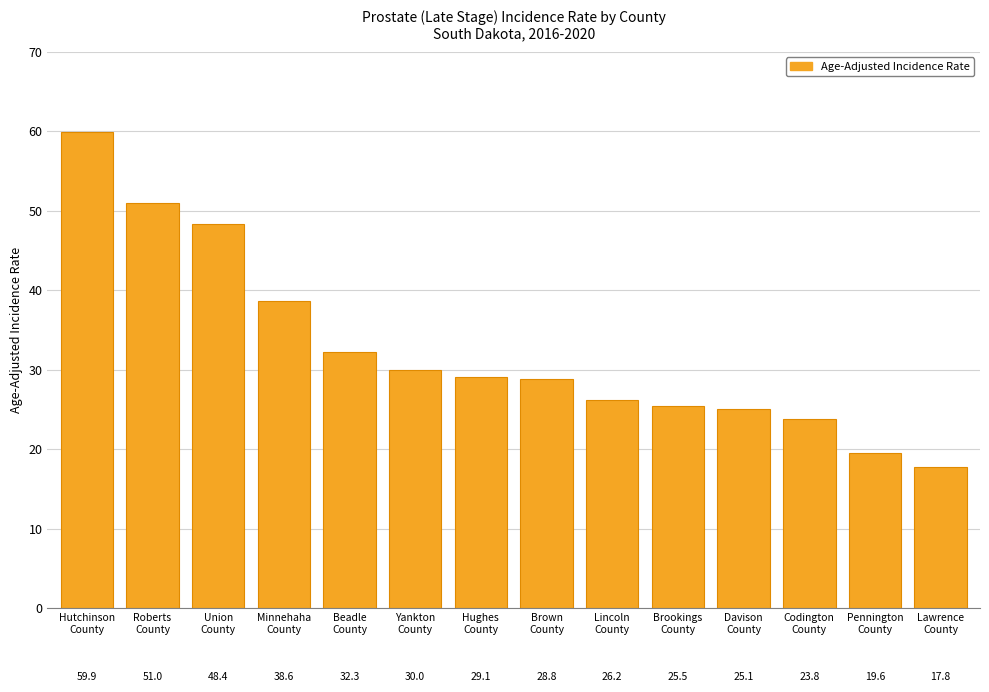

How many data points does each series have?

14